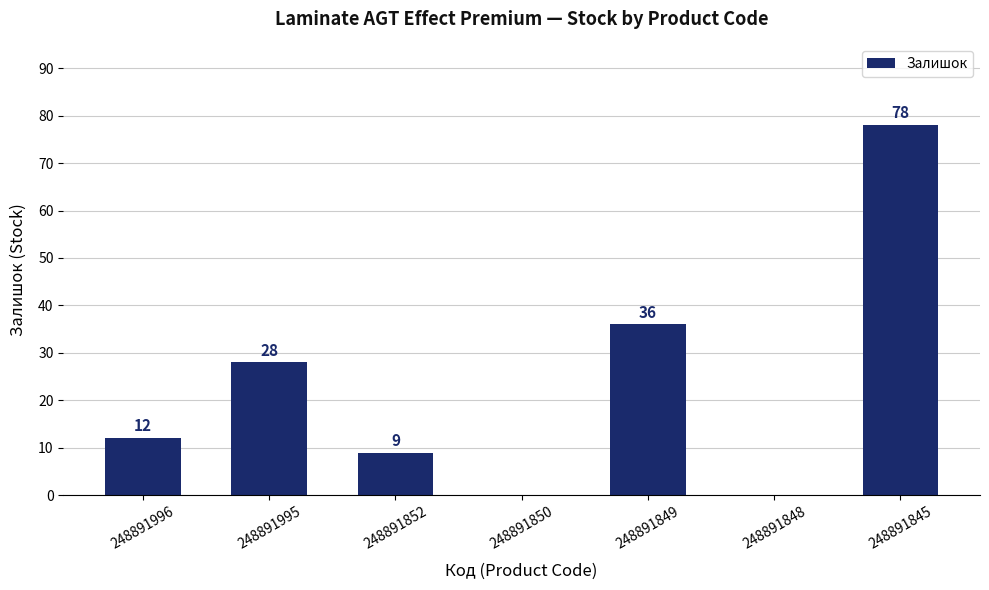

What is the maximum value shown in the chart?

78